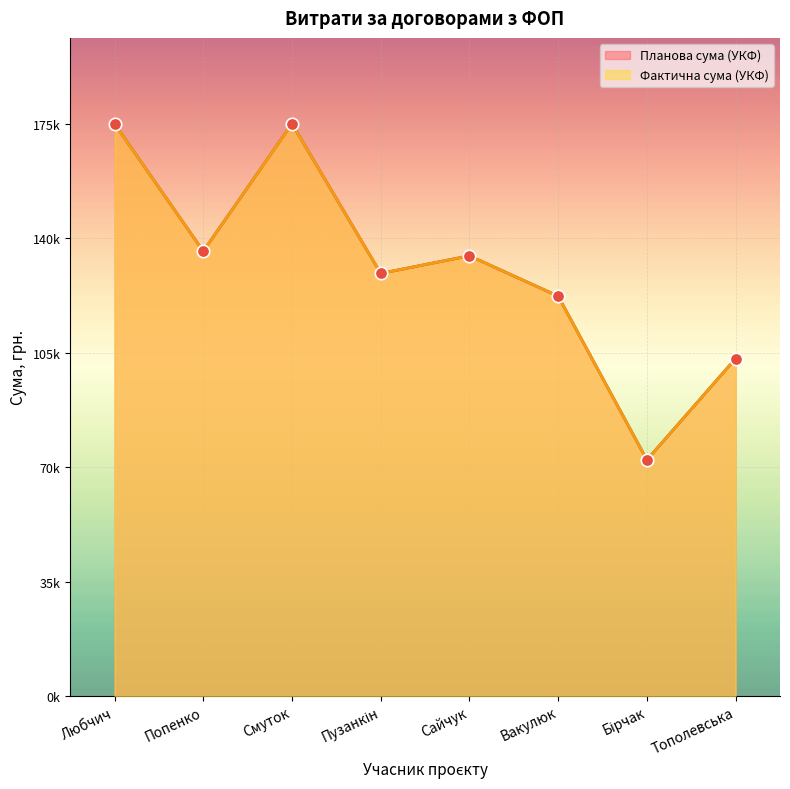

What are all the series names shown in the legend?

Планова сума (УКФ), Фактична сума (УКФ)